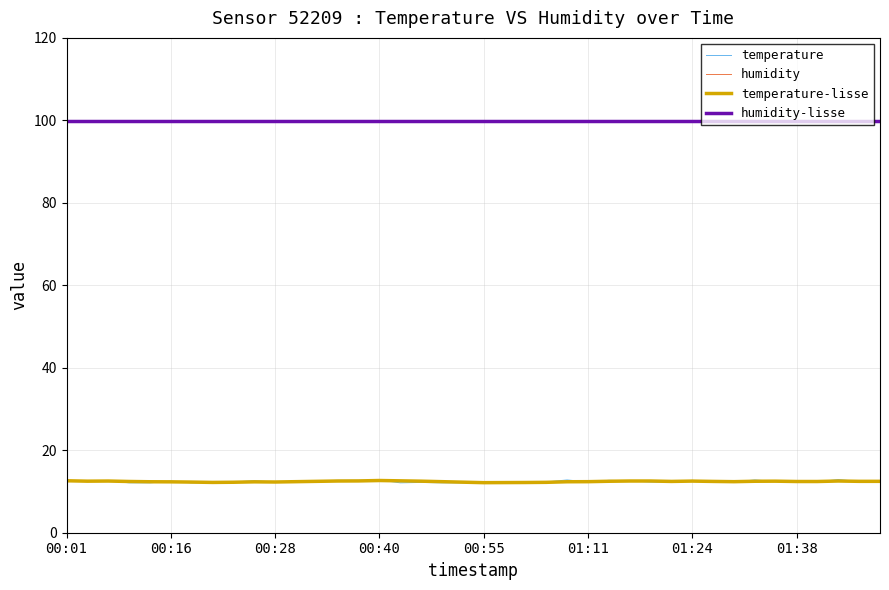

Does the chart display data point markers on the line(s)?

No